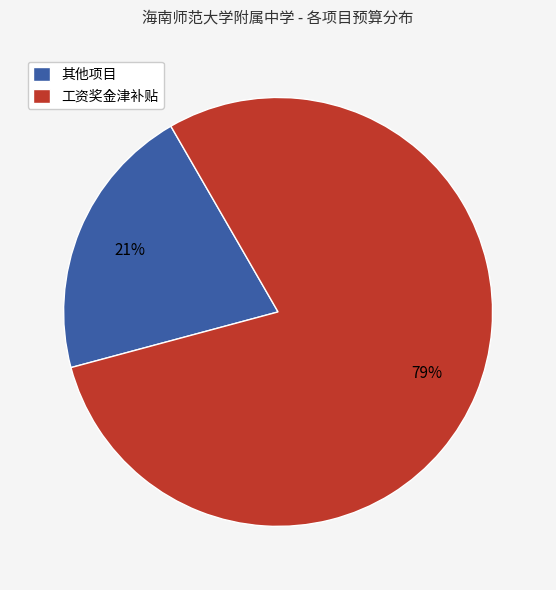

To the nearest percent, what percentage of the pie is 其他项目?

21%